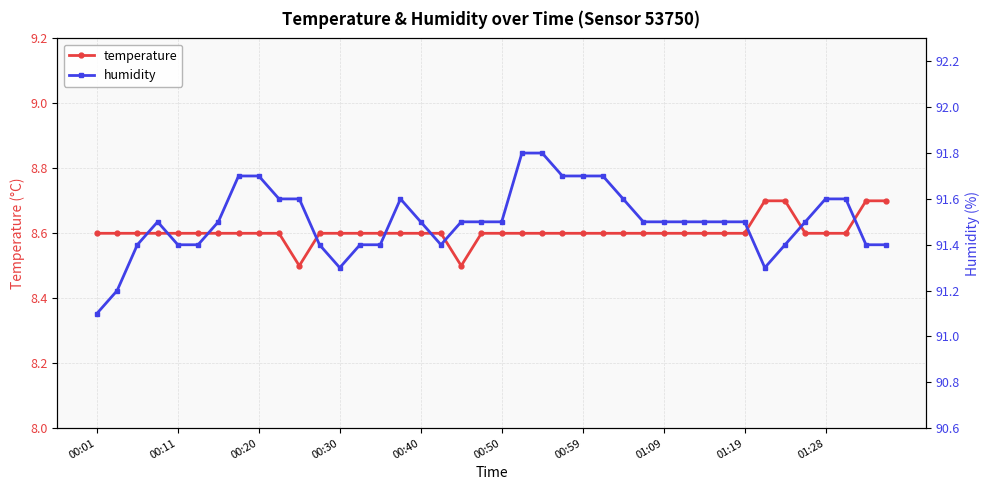

How many temperature values are between 8 and 9?

40